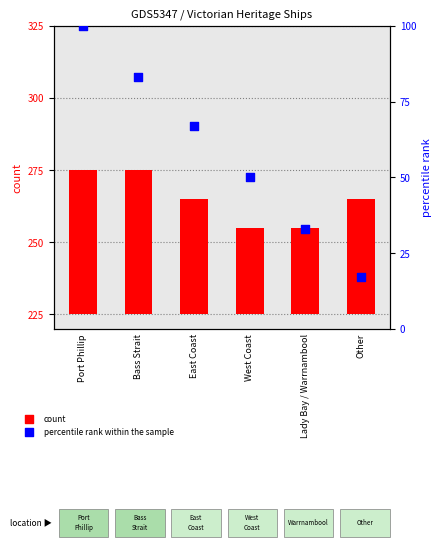

At which category is the sum across all series the highest?

Port Phillip